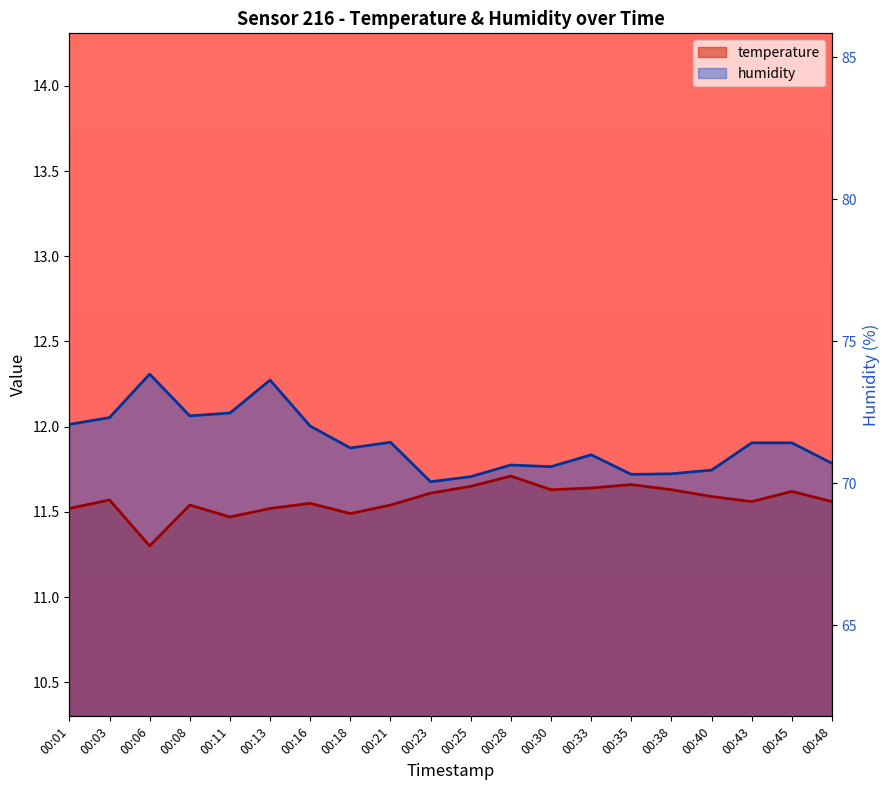

Which label corresponds to the largest value in the chart?

00:06